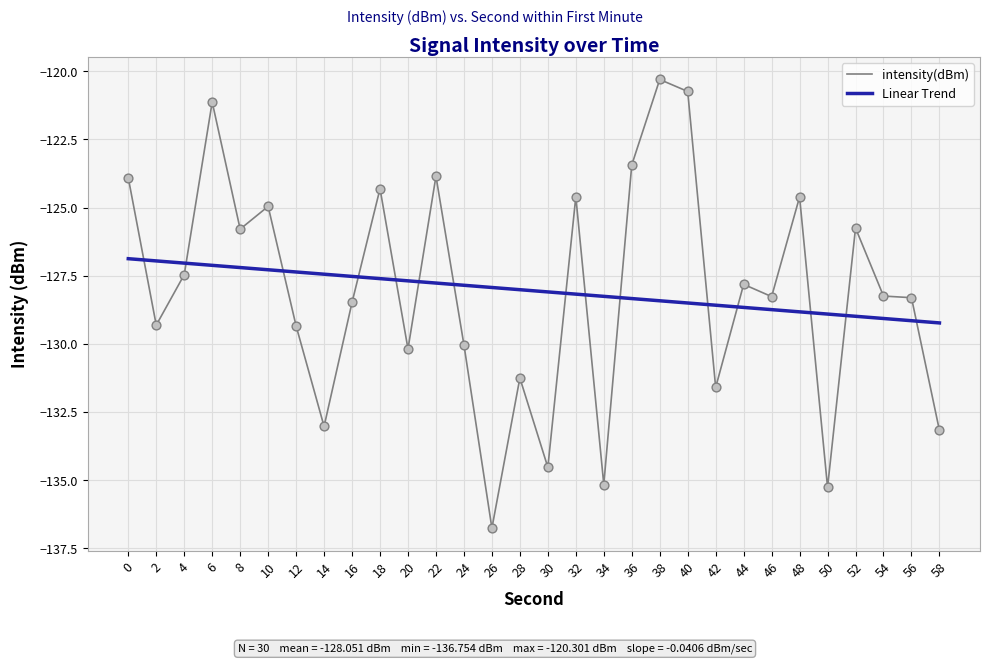

What is the total value across all series at 16?

-256.0